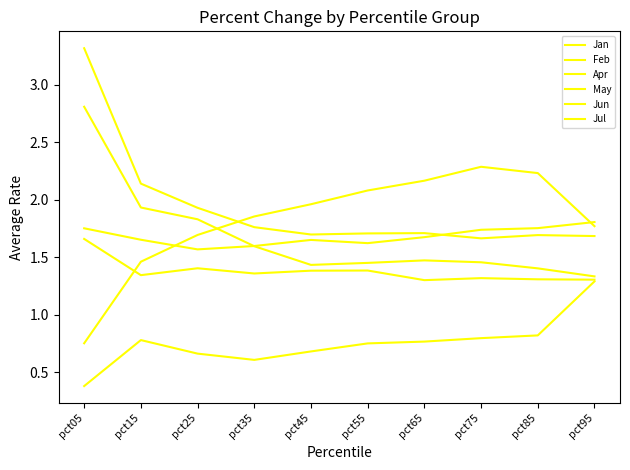

Is this an area chart (filled region under the line)?

No